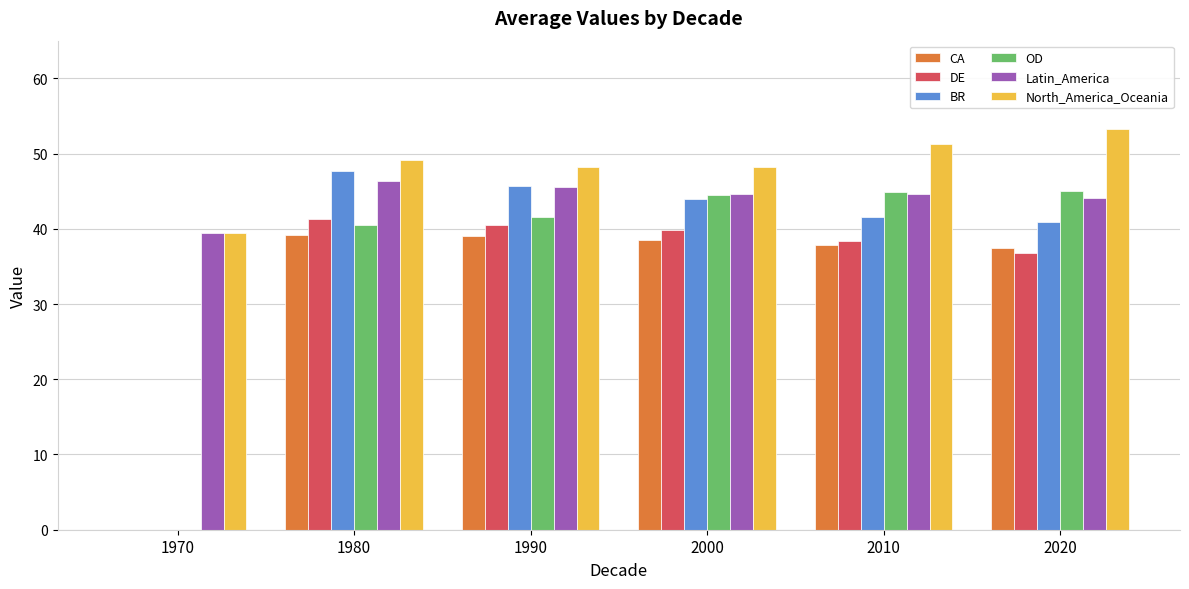

The value of CA at 1980 is 39.1. True or false?

True